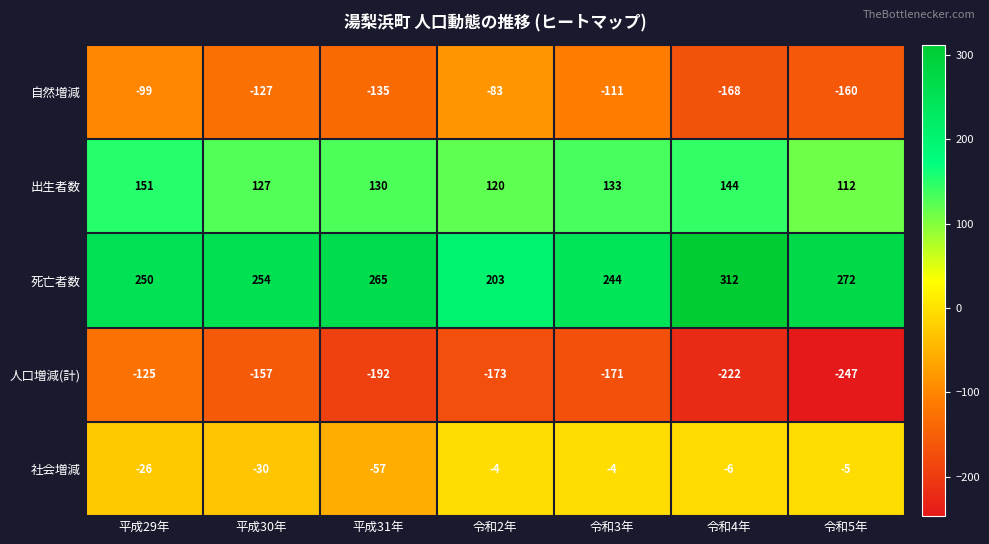

Which category has the lowest value across all series?

令和5年